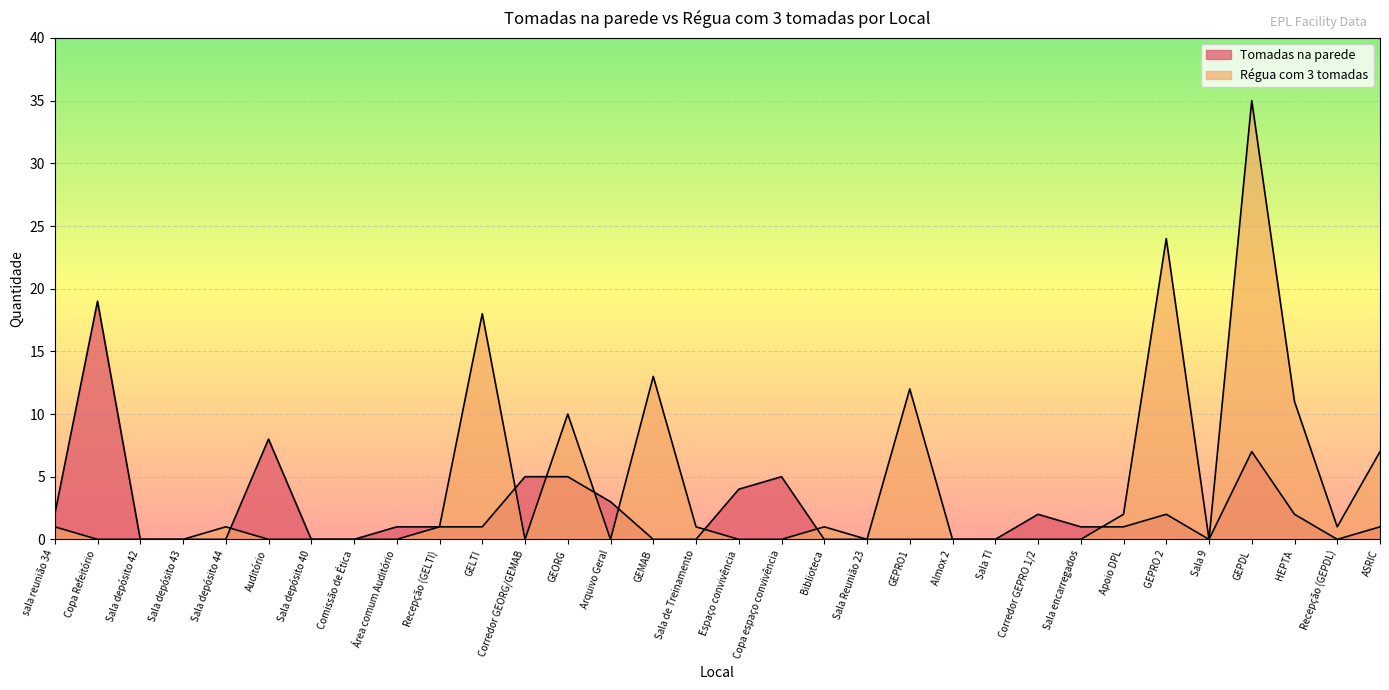

What is the label of the 29th point from the left?

GEPDL